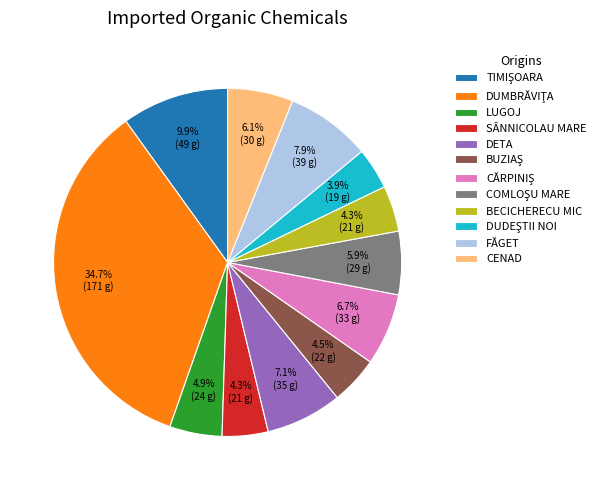

What percentage is the FĂGET slice, to the nearest percent?

8%